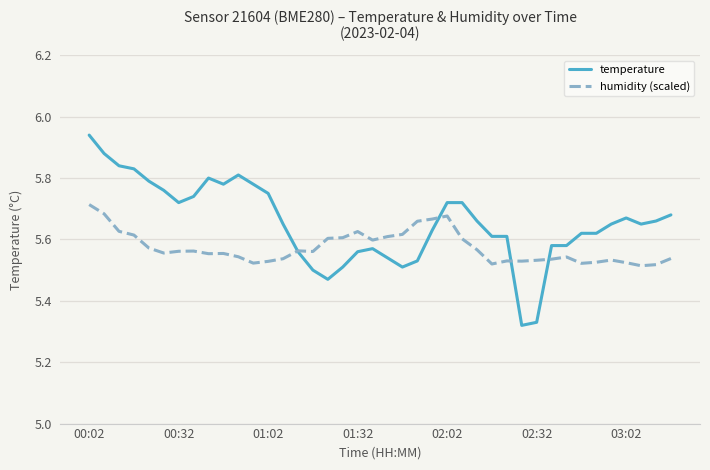

Is this an area chart (filled region under the line)?

No